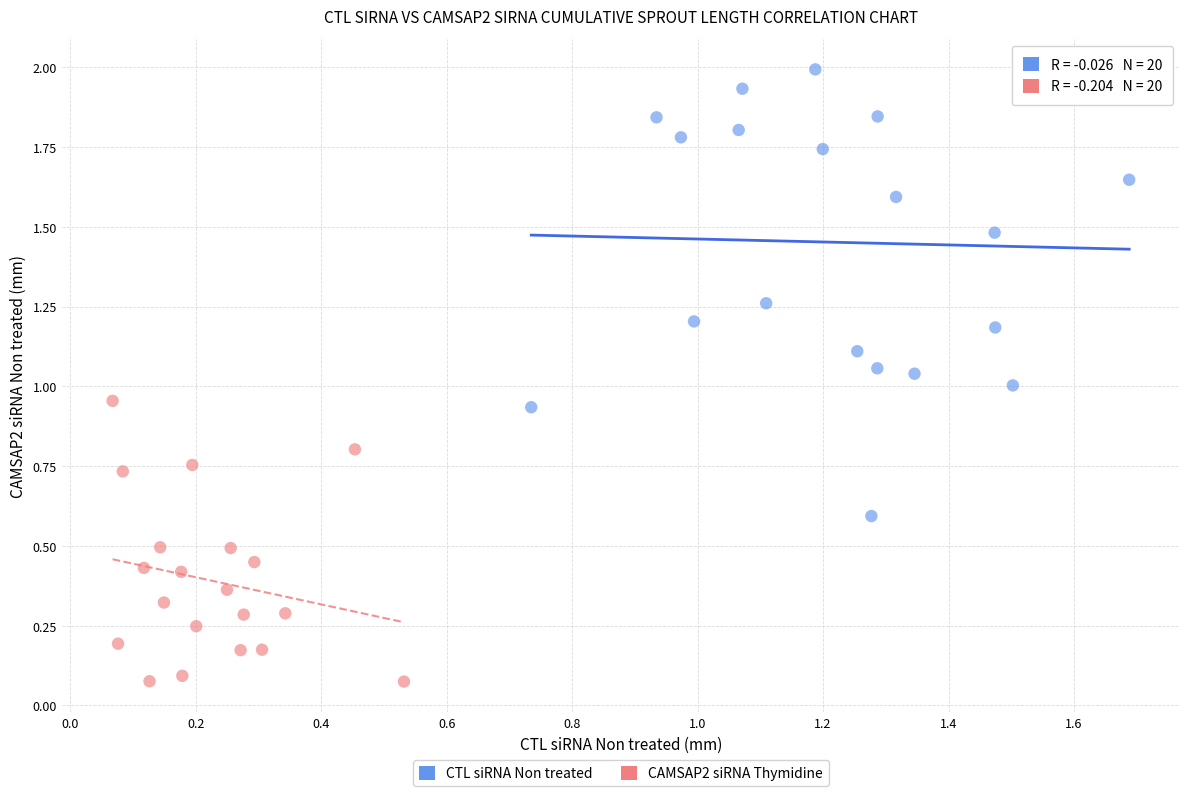

Which series contains the highest Y value?

CTL siRNA Non treated